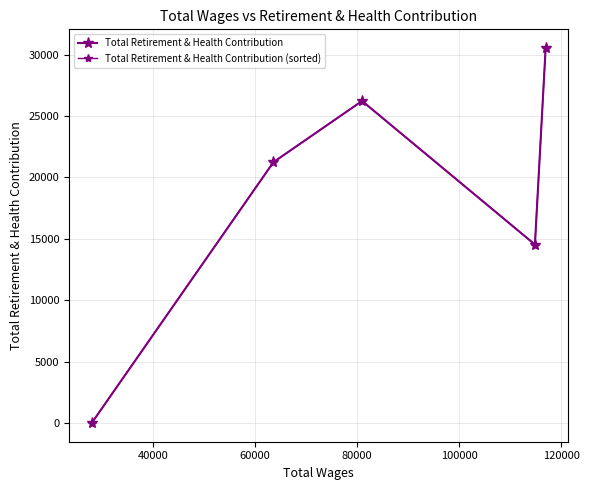

The value of Total Retirement & Health Contribution (sorted) at 60000 is 9452. True or false?

False